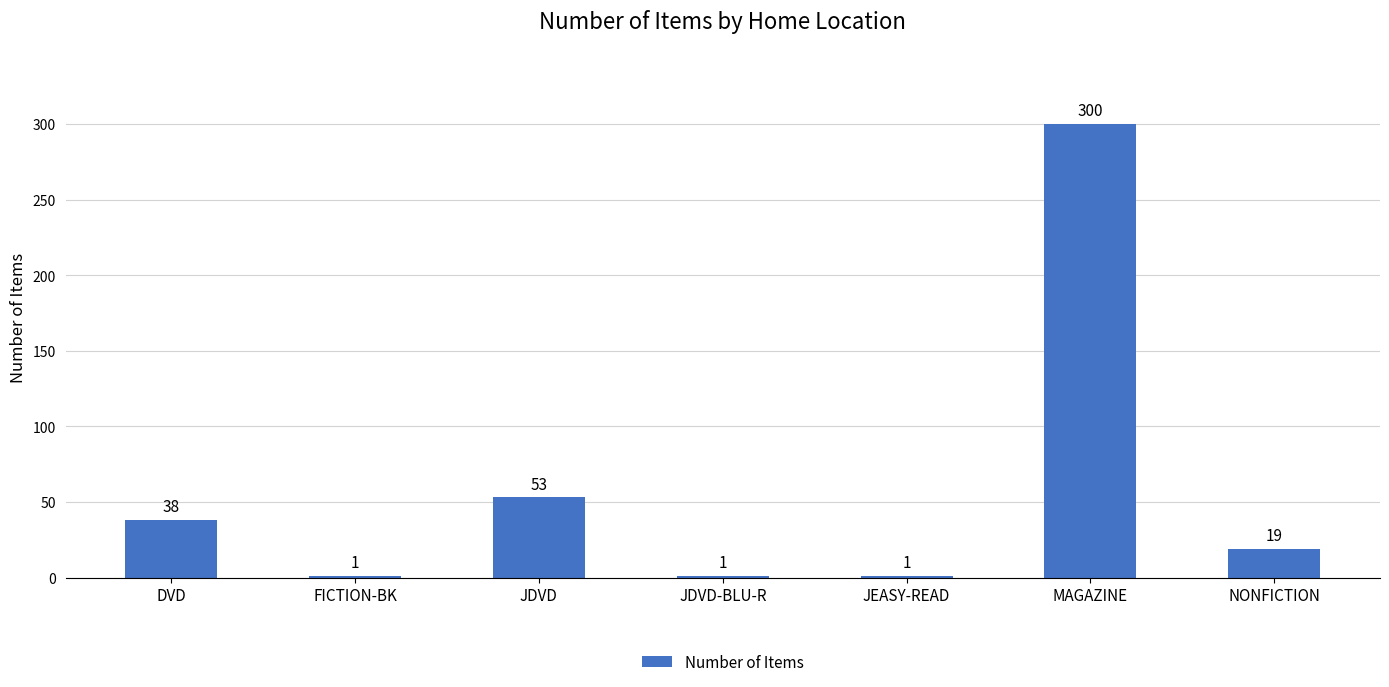

What is the sum of the values at NONFICTION and JDVD-BLU-R?

20